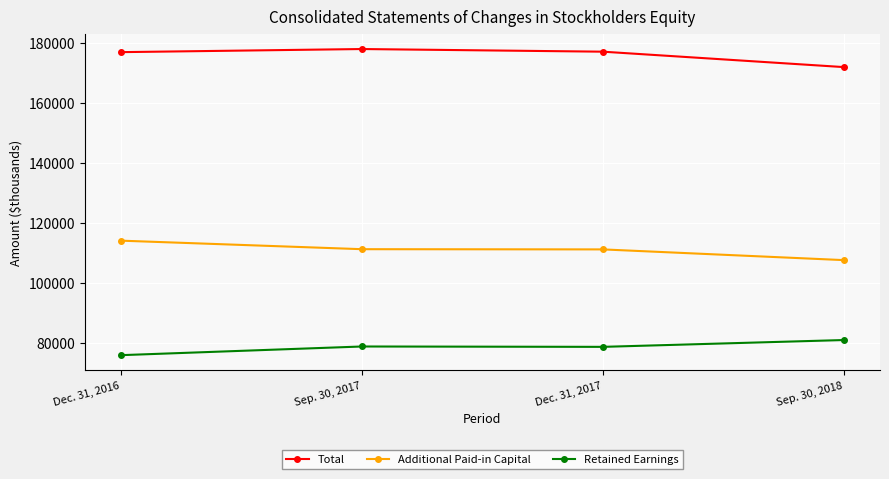

What is the spread (max minus min) of values at Dec. 31, 2017?

98443